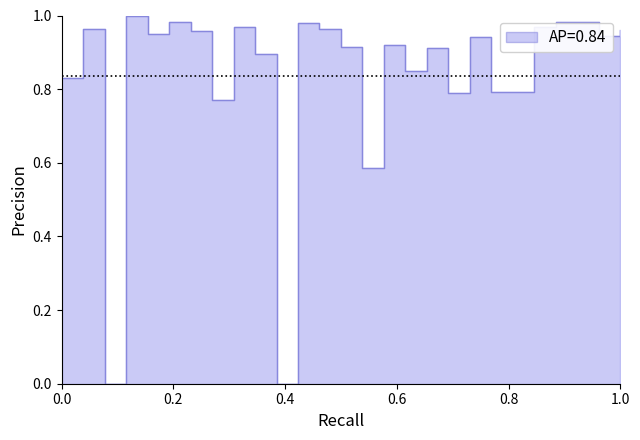

True or false: the data shows 1.7 at 1.0.

False